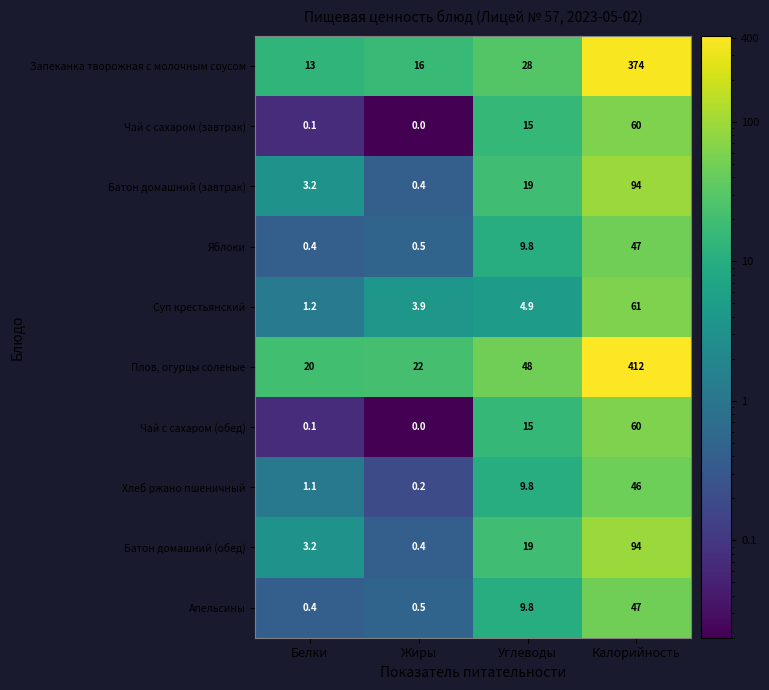

List the labels in order of Запеканка творожная с молочным соусом value, smallest first.

Белки, Жиры, Углеводы, Калорийность